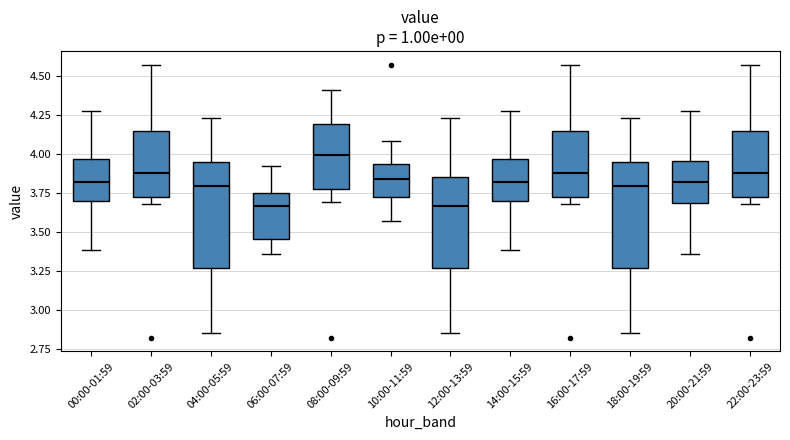

Reading left to right, transcribe this box plot: for each box, give where its median line is, the range the box spans, and where its two whiskers end, as read against the y-axis. The values are not printed on the chart, so give them approximately, as read against the axis.

00:00-01:59: median 3.80, box 3.70 to 3.95, whiskers 3.40 to 4.25
02:00-03:59: median 3.90, box 3.70 to 4.15, whiskers 3.70 (just below the box's lower edge) to 4.55
04:00-05:59: median 3.80, box 3.25 to 3.95, whiskers 2.85 to 4.25
06:00-07:59: median 3.65, box 3.45 to 3.75, whiskers 3.35 to 3.90
08:00-09:59: median 4.00, box 3.80 to 4.20, whiskers 3.70 to 4.40
10:00-11:59: median 3.85, box 3.70 to 3.95, whiskers 3.55 to 4.10
12:00-13:59: median 3.65, box 3.25 to 3.85, whiskers 2.85 to 4.25
14:00-15:59: median 3.80, box 3.70 to 3.95, whiskers 3.40 to 4.25
16:00-17:59: median 3.90, box 3.70 to 4.15, whiskers 3.70 (just below the box's lower edge) to 4.55
18:00-19:59: median 3.80, box 3.25 to 3.95, whiskers 2.85 to 4.25
20:00-21:59: median 3.80, box 3.70 to 3.95, whiskers 3.35 to 4.25
22:00-23:59: median 3.90, box 3.70 to 4.15, whiskers 3.70 (just below the box's lower edge) to 4.55